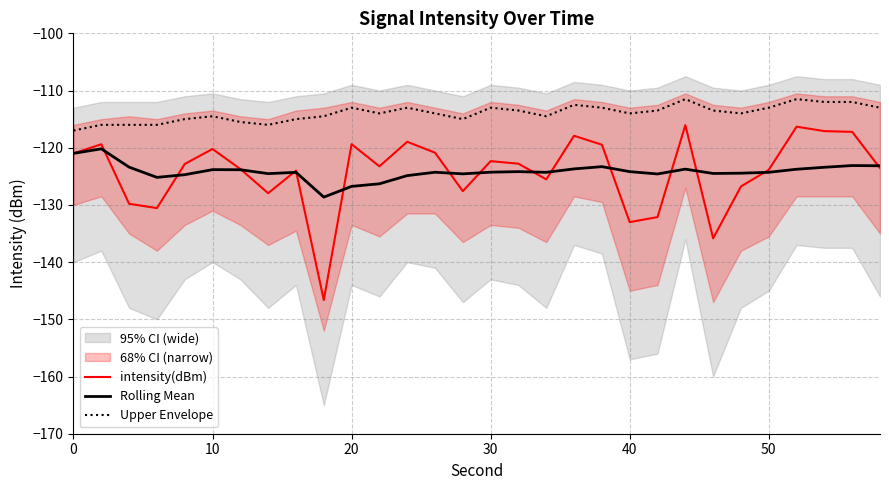

After their last crossing, which series has the higher values: intensity(dBm) or Rolling Mean?

Rolling Mean